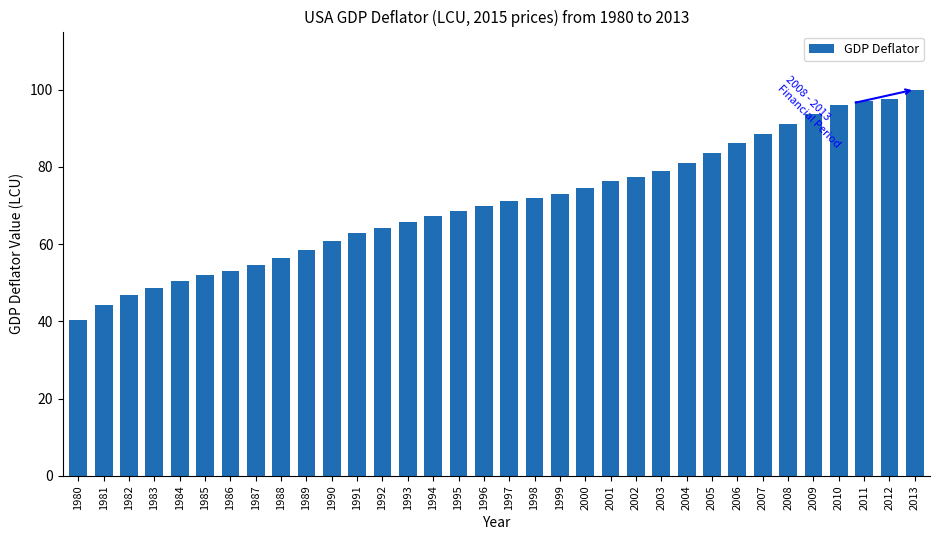

What is the difference between the maximum and minimum values?

59.6